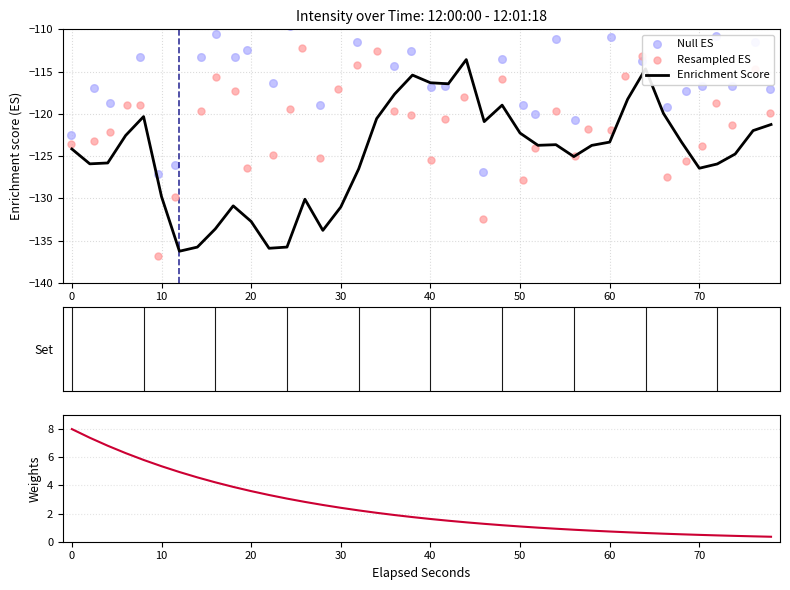

What is the highest value of the Enrichment Score series?

-113.6